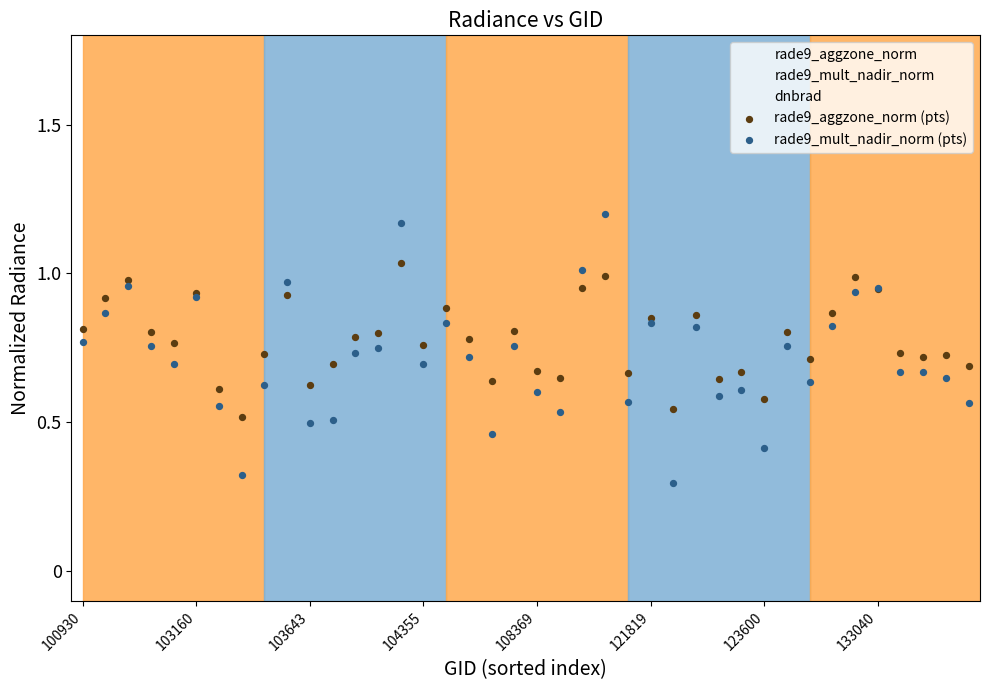

Which series reaches the maximum Y coordinate?

rade9_mult_nadir_norm (pts)